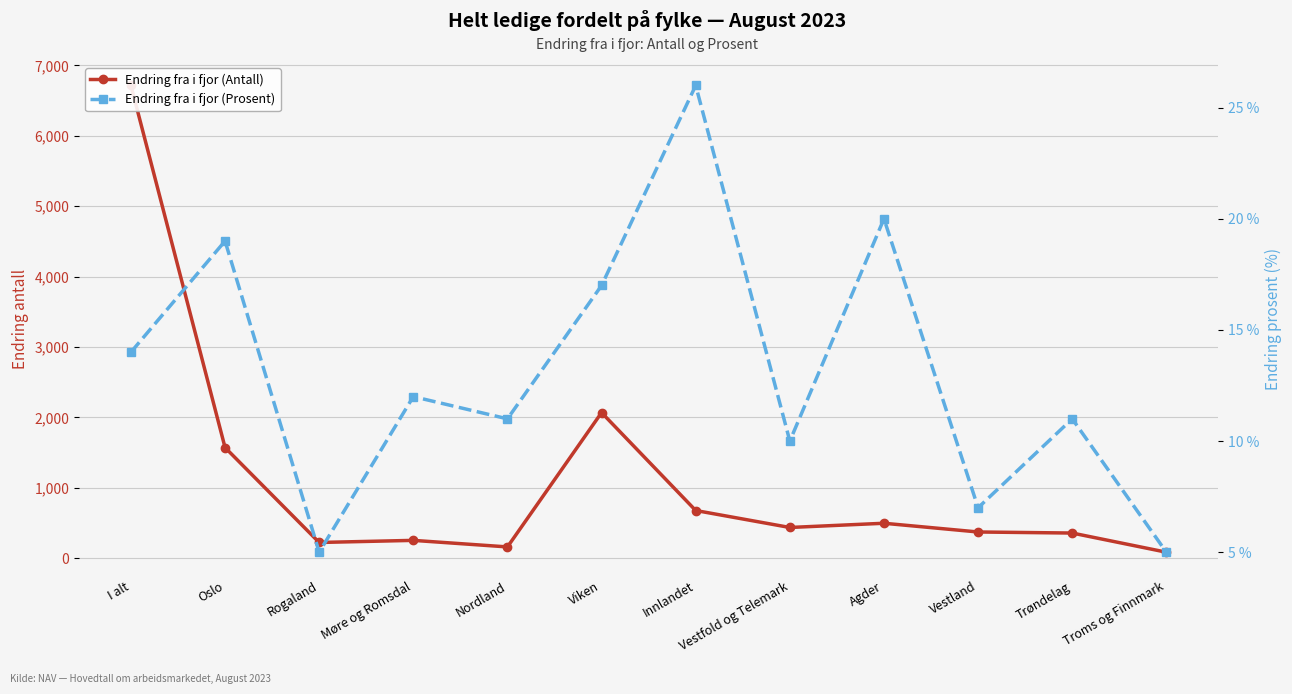

Reading right to left, transcribe all the data shown in this chart.

Endring fra i fjor (Antall): 87	359	374	498	438	679	2069	162	255	225	1573	6714
Endring fra i fjor (Prosent): 5	11	7	20	10	26	17	11	12	5	19	14